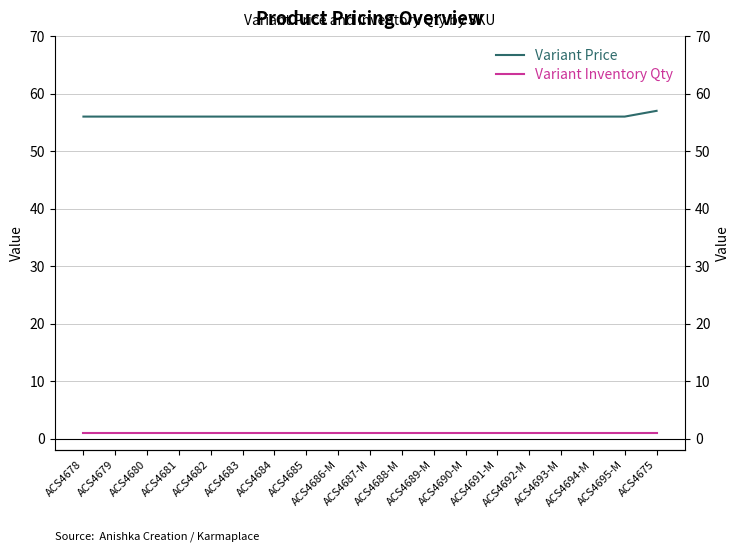

Which series has the largest total across all categories?

Variant Price